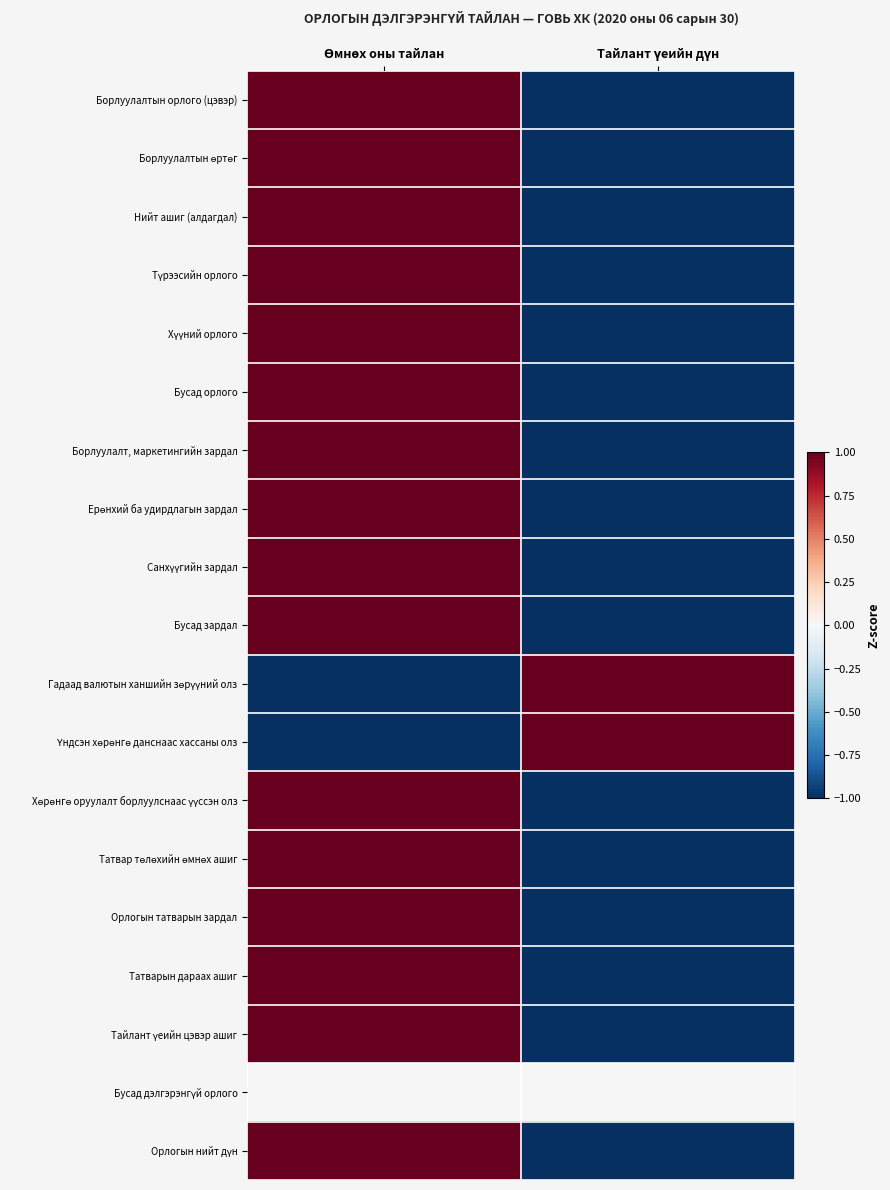

At Тайлант үеийн дүн, list the series in order from largest to smallest.

Үндсэн хөрөнгө данснаас хассаны олз, Гадаад валютын ханшийн зөрүүний олз, Бусад дэлгэрэнгүй орлого, Бусад орлого, Борлуулалтын өртөг, Борлуулалтын орлого (цэвэр), Хүүний орлого, Борлуулалт, маркетингийн зардал, Ерөнхий ба удирдлагын зардал, Бусад зардал, Хөрөнгө оруулалт борлуулснаас үүссэн олз, Татвар төлөхийн өмнөх ашиг, Орлогын татварын зардал, Татварын дараах ашиг, Тайлант үеийн цэвэр ашиг, Орлогын нийт дүн, Нийт ашиг (алдагдал), Түрээсийн орлого, Санхүүгийн зардал